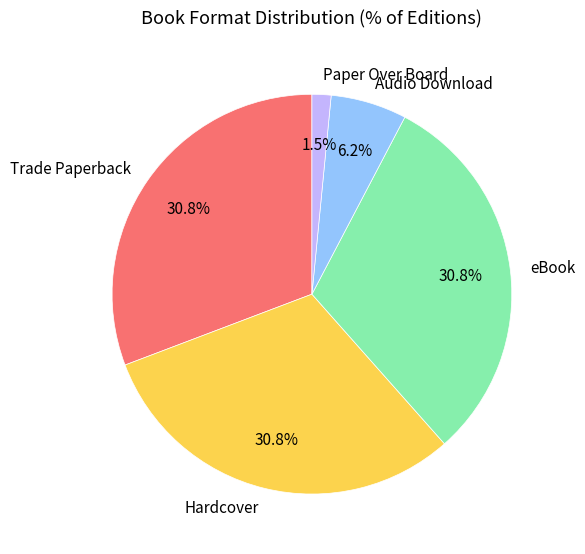

What percentage is the Audio Download slice, to the nearest percent?

6%